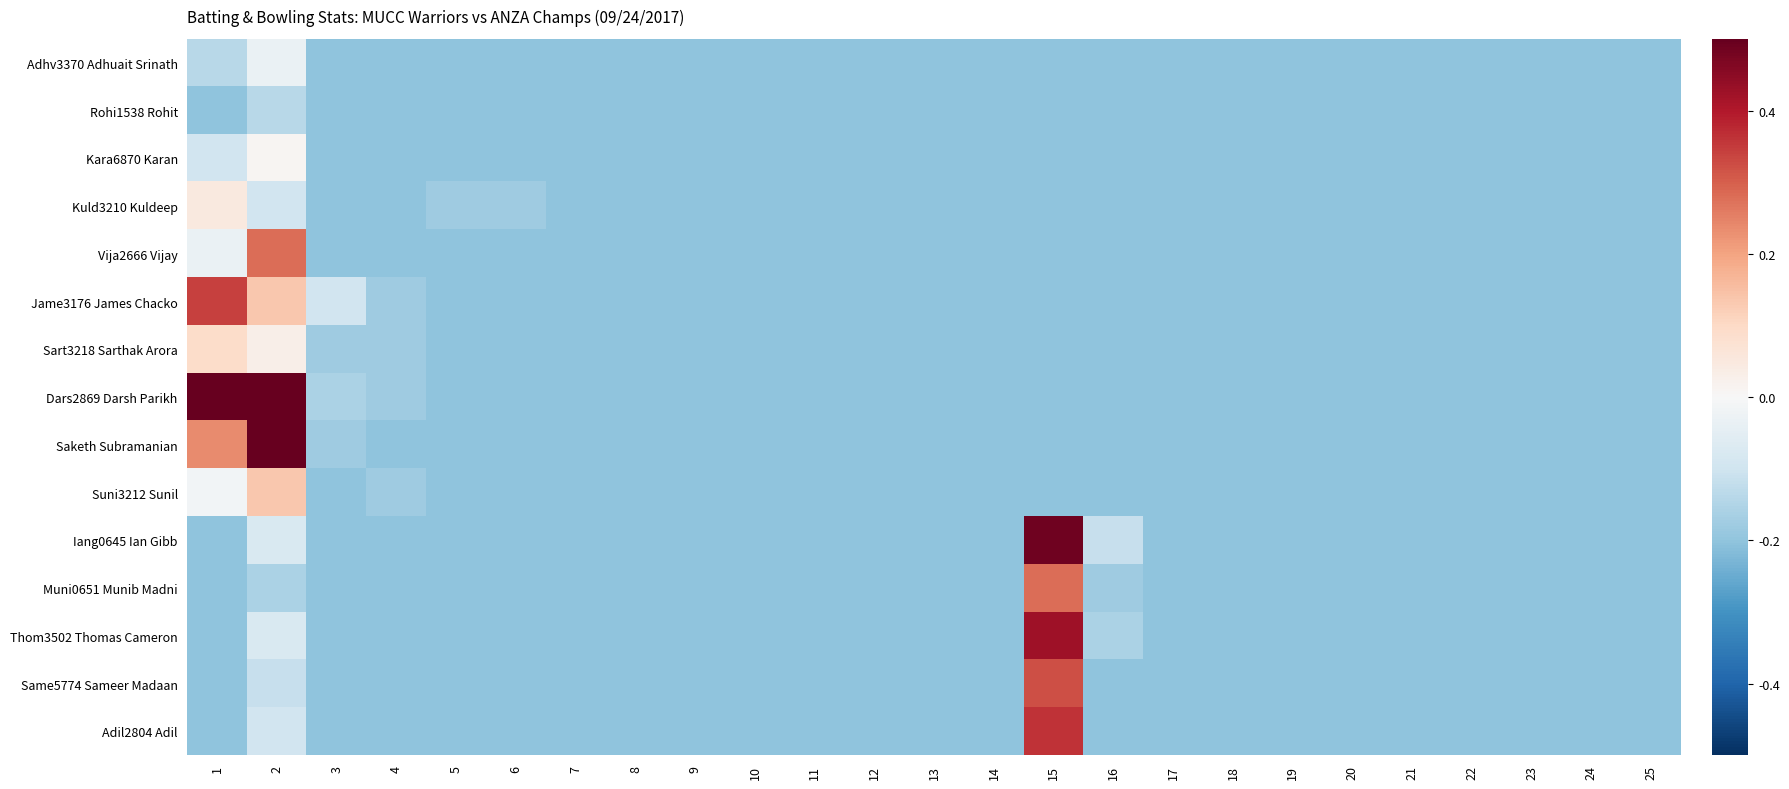

Reading right to left, what are all the values shown in this chart?

Adhv3370 Adhuait Srinath: 25=-0.2	24=-0.2	23=-0.2	22=-0.2	21=-0.2	20=-0.2	19=-0.2	18=-0.2	17=-0.2	16=-0.2	15=-0.2	14=-0.2	13=-0.2	12=-0.2	11=-0.2	10=-0.2	9=-0.2	8=-0.2	7=-0.2	6=-0.2	5=-0.2	4=-0.2	3=-0.2	2=-0.0	1=-0.1
Rohi1538 Rohit: 25=-0.2	24=-0.2	23=-0.2	22=-0.2	21=-0.2	20=-0.2	19=-0.2	18=-0.2	17=-0.2	16=-0.2	15=-0.2	14=-0.2	13=-0.2	12=-0.2	11=-0.2	10=-0.2	9=-0.2	8=-0.2	7=-0.2	6=-0.2	5=-0.2	4=-0.2	3=-0.2	2=-0.1	1=-0.2
Kara6870 Karan: 25=-0.2	24=-0.2	23=-0.2	22=-0.2	21=-0.2	20=-0.2	19=-0.2	18=-0.2	17=-0.2	16=-0.2	15=-0.2	14=-0.2	13=-0.2	12=-0.2	11=-0.2	10=-0.2	9=-0.2	8=-0.2	7=-0.2	6=-0.2	5=-0.2	4=-0.2	3=-0.2	2=0.0	1=-0.1
Kuld3210 Kuldeep: 25=-0.2	24=-0.2	23=-0.2	22=-0.2	21=-0.2	20=-0.2	19=-0.2	18=-0.2	17=-0.2	16=-0.2	15=-0.2	14=-0.2	13=-0.2	12=-0.2	11=-0.2	10=-0.2	9=-0.2	8=-0.2	7=-0.2	6=-0.2	5=-0.2	4=-0.2	3=-0.2	2=-0.1	1=0.0
Vija2666 Vijay: 25=-0.2	24=-0.2	23=-0.2	22=-0.2	21=-0.2	20=-0.2	19=-0.2	18=-0.2	17=-0.2	16=-0.2	15=-0.2	14=-0.2	13=-0.2	12=-0.2	11=-0.2	10=-0.2	9=-0.2	8=-0.2	7=-0.2	6=-0.2	5=-0.2	4=-0.2	3=-0.2	2=0.3	1=-0.0
Jame3176 James Chacko: 25=-0.2	24=-0.2	23=-0.2	22=-0.2	21=-0.2	20=-0.2	19=-0.2	18=-0.2	17=-0.2	16=-0.2	15=-0.2	14=-0.2	13=-0.2	12=-0.2	11=-0.2	10=-0.2	9=-0.2	8=-0.2	7=-0.2	6=-0.2	5=-0.2	4=-0.2	3=-0.1	2=0.1	1=0.3
Sart3218 Sarthak Arora: 25=-0.2	24=-0.2	23=-0.2	22=-0.2	21=-0.2	20=-0.2	19=-0.2	18=-0.2	17=-0.2	16=-0.2	15=-0.2	14=-0.2	13=-0.2	12=-0.2	11=-0.2	10=-0.2	9=-0.2	8=-0.2	7=-0.2	6=-0.2	5=-0.2	4=-0.2	3=-0.2	2=0.0	1=0.1
Dars2869 Darsh Parikh: 25=-0.2	24=-0.2	23=-0.2	22=-0.2	21=-0.2	20=-0.2	19=-0.2	18=-0.2	17=-0.2	16=-0.2	15=-0.2	14=-0.2	13=-0.2	12=-0.2	11=-0.2	10=-0.2	9=-0.2	8=-0.2	7=-0.2	6=-0.2	5=-0.2	4=-0.2	3=-0.2	2=0.7	1=0.6
Saketh Subramanian: 25=-0.2	24=-0.2	23=-0.2	22=-0.2	21=-0.2	20=-0.2	19=-0.2	18=-0.2	17=-0.2	16=-0.2	15=-0.2	14=-0.2	13=-0.2	12=-0.2	11=-0.2	10=-0.2	9=-0.2	8=-0.2	7=-0.2	6=-0.2	5=-0.2	4=-0.2	3=-0.2	2=0.8	1=0.2
Suni3212 Sunil: 25=-0.2	24=-0.2	23=-0.2	22=-0.2	21=-0.2	20=-0.2	19=-0.2	18=-0.2	17=-0.2	16=-0.2	15=-0.2	14=-0.2	13=-0.2	12=-0.2	11=-0.2	10=-0.2	9=-0.2	8=-0.2	7=-0.2	6=-0.2	5=-0.2	4=-0.2	3=-0.2	2=0.1	1=-0.0
Iang0645 Ian Gibb: 25=-0.2	24=-0.2	23=-0.2	22=-0.2	21=-0.2	20=-0.2	19=-0.2	18=-0.2	17=-0.2	16=-0.1	15=0.5	14=-0.2	13=-0.2	12=-0.2	11=-0.2	10=-0.2	9=-0.2	8=-0.2	7=-0.2	6=-0.2	5=-0.2	4=-0.2	3=-0.2	2=-0.1	1=-0.2
Muni0651 Munib Madni: 25=-0.2	24=-0.2	23=-0.2	22=-0.2	21=-0.2	20=-0.2	19=-0.2	18=-0.2	17=-0.2	16=-0.2	15=0.3	14=-0.2	13=-0.2	12=-0.2	11=-0.2	10=-0.2	9=-0.2	8=-0.2	7=-0.2	6=-0.2	5=-0.2	4=-0.2	3=-0.2	2=-0.2	1=-0.2
Thom3502 Thomas Cameron: 25=-0.2	24=-0.2	23=-0.2	22=-0.2	21=-0.2	20=-0.2	19=-0.2	18=-0.2	17=-0.2	16=-0.2	15=0.4	14=-0.2	13=-0.2	12=-0.2	11=-0.2	10=-0.2	9=-0.2	8=-0.2	7=-0.2	6=-0.2	5=-0.2	4=-0.2	3=-0.2	2=-0.1	1=-0.2
Same5774 Sameer Madaan: 25=-0.2	24=-0.2	23=-0.2	22=-0.2	21=-0.2	20=-0.2	19=-0.2	18=-0.2	17=-0.2	16=-0.2	15=0.3	14=-0.2	13=-0.2	12=-0.2	11=-0.2	10=-0.2	9=-0.2	8=-0.2	7=-0.2	6=-0.2	5=-0.2	4=-0.2	3=-0.2	2=-0.1	1=-0.2
Adil2804 Adil: 25=-0.2	24=-0.2	23=-0.2	22=-0.2	21=-0.2	20=-0.2	19=-0.2	18=-0.2	17=-0.2	16=-0.2	15=0.4	14=-0.2	13=-0.2	12=-0.2	11=-0.2	10=-0.2	9=-0.2	8=-0.2	7=-0.2	6=-0.2	5=-0.2	4=-0.2	3=-0.2	2=-0.1	1=-0.2